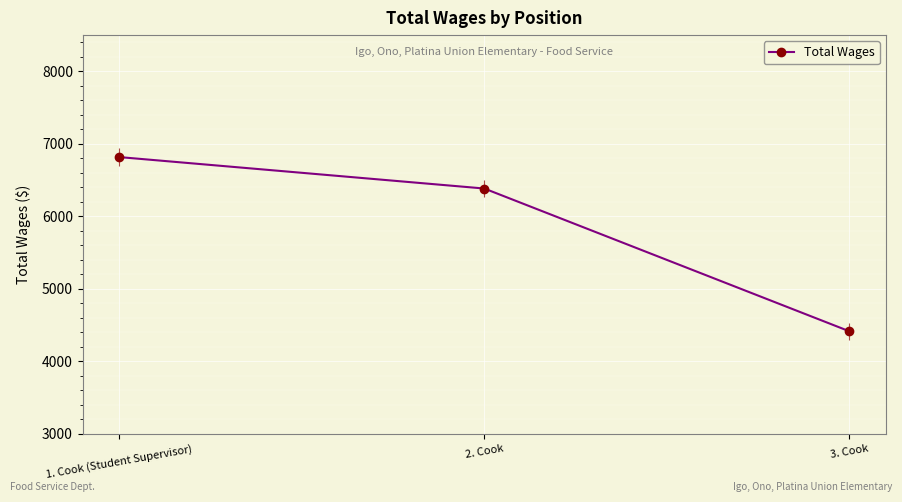

The value at 2. Cook is 11136. True or false?

False